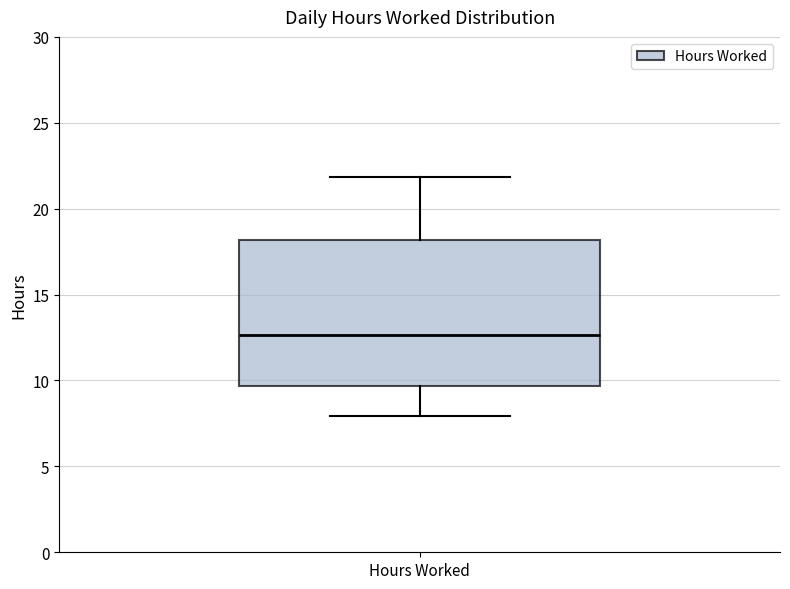

Read this box plot against the y-axis: the position of the median line, the range covered by the box, and the ends of both whiskers. The values are not printed on the chart, so give them approximately, as read against the axis.

median 12.5, box 9.5 to 18.0, whiskers 8.0 to 22.0